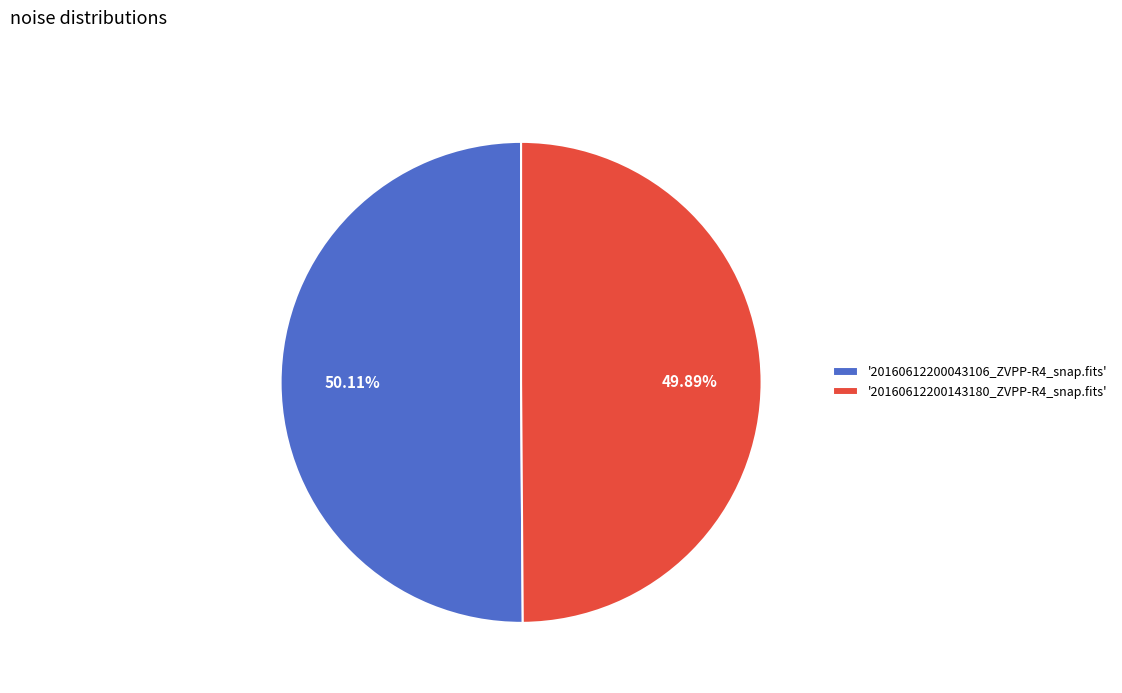

Count the number of slices in the pie.

2